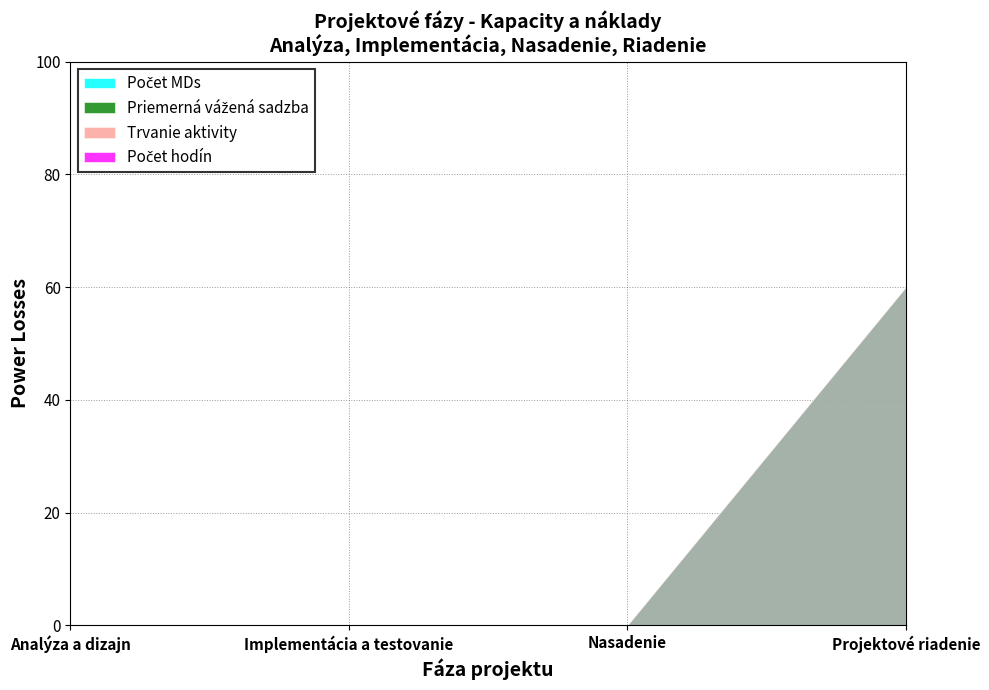

How many values in the Trvanie aktivity series exceed 0?

1